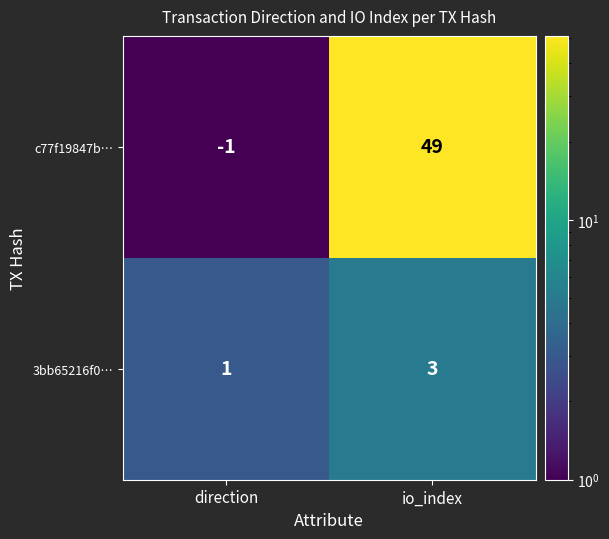

Is it true that c77f19847b… equals 49 at io_index?

True